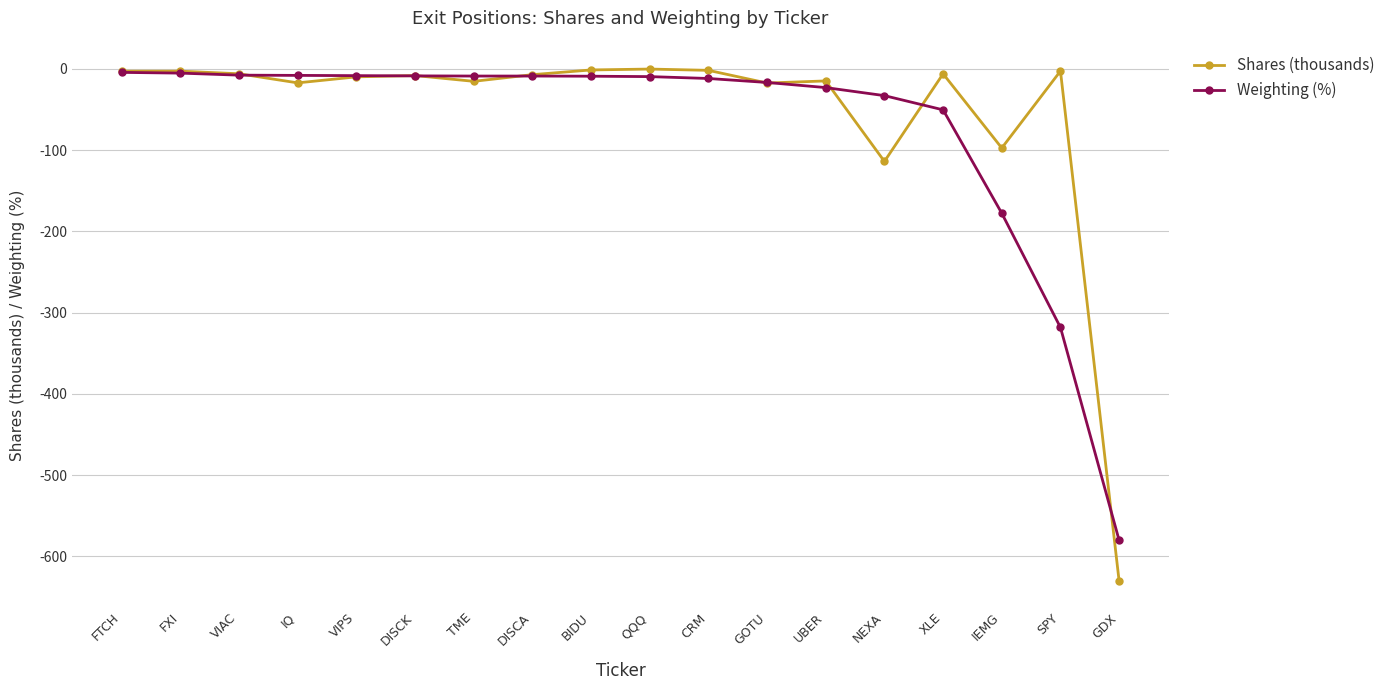

Which series changed the most between GOTU and IEMG?

Weighting (%)